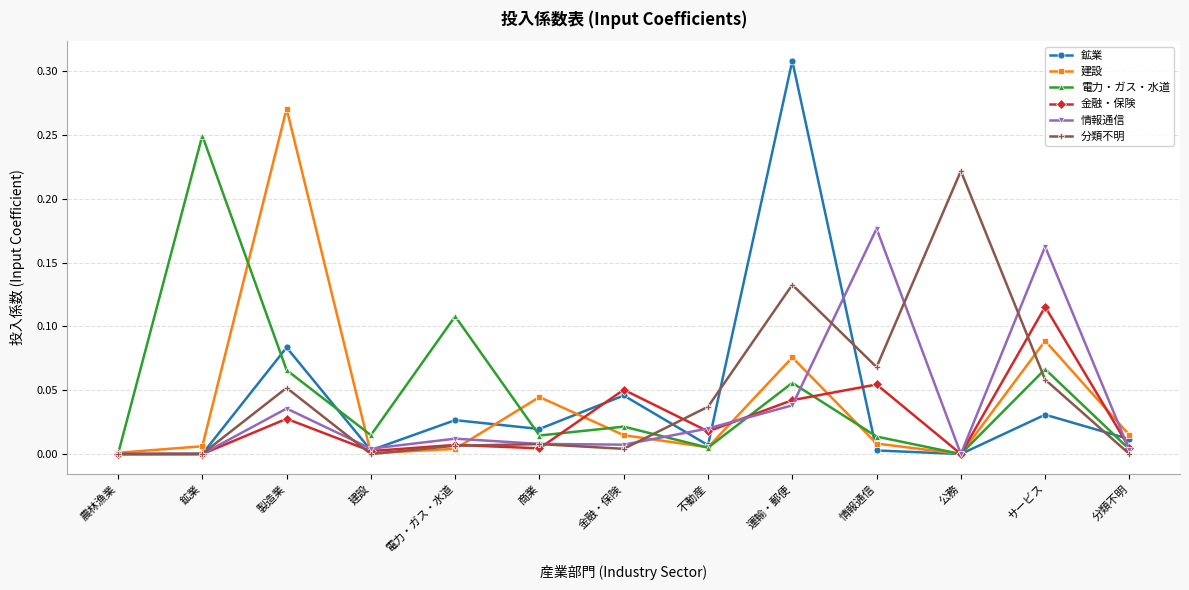

Which series changed the most between 農林漁業 and 電力・ガス・水道?

電力・ガス・水道